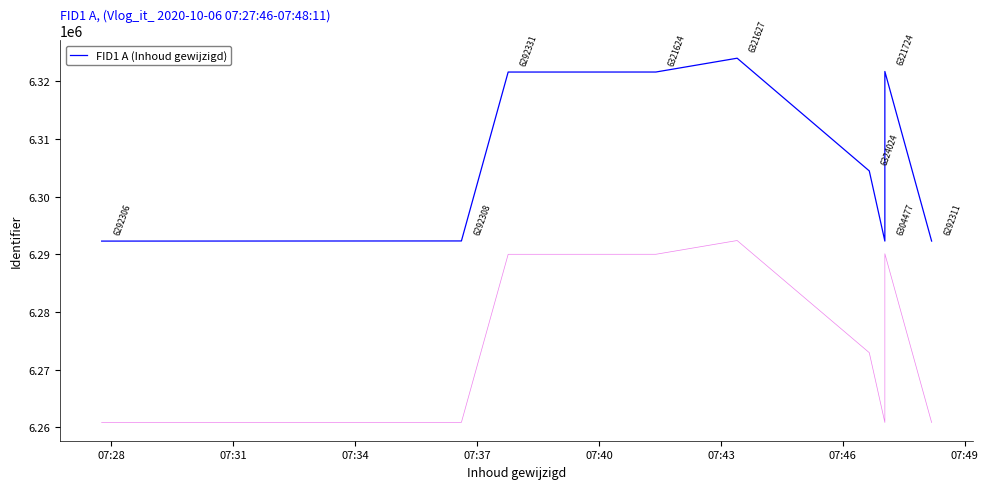

Count the number of data series in this chart.

1